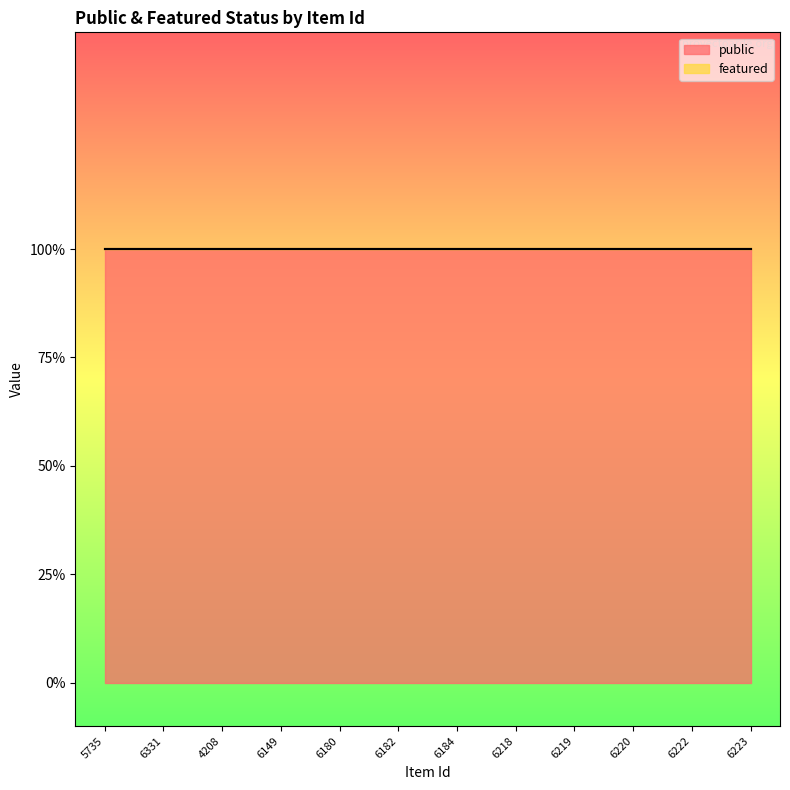

Which series has the largest range (max minus min)?

public